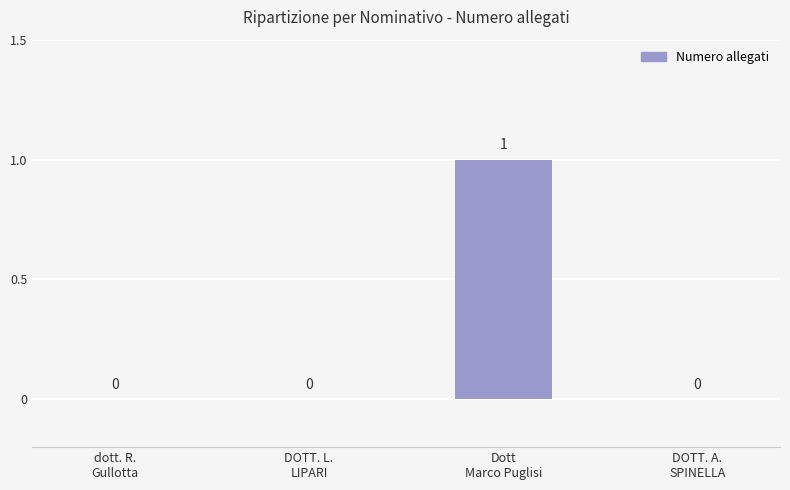

What is the greatest value displayed?

1